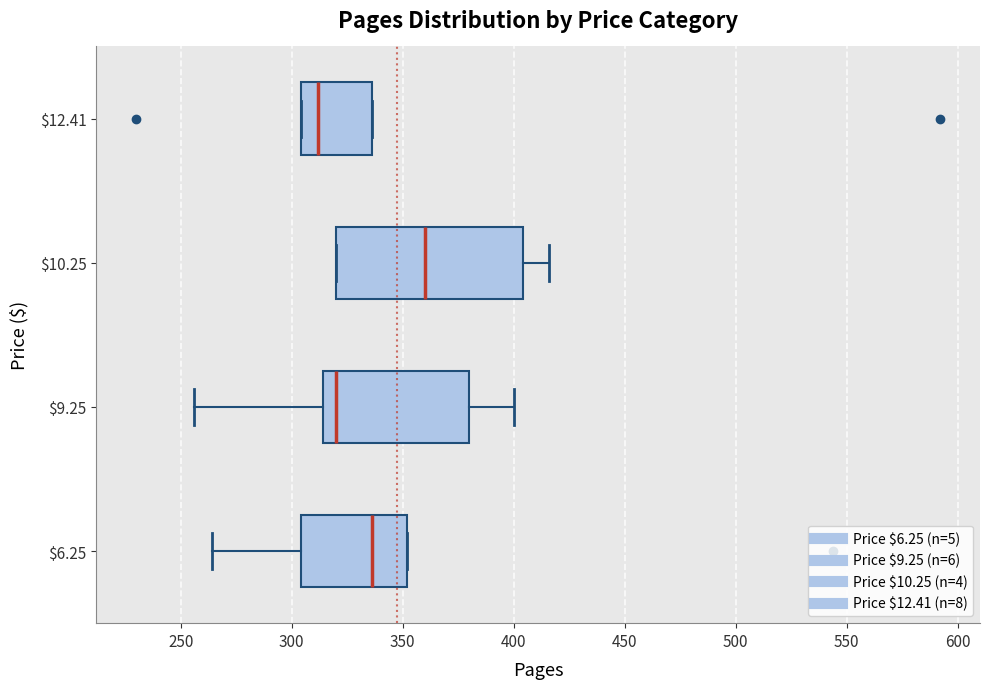

Reading bottom to top, transcribe this box plot: for each box, give where its median line is, the range the box spans, and where its two whiskers end, as read against the x-axis. The values are not printed on the chart, so give them approximately, as read against the axis.

$6.25: median 335, box 305 to 350, whiskers 265 to 350
$9.25: median 320, box 315 to 380, whiskers 255 to 400
$10.25: median 360, box 320 to 405, whiskers 320 to 415
$12.41: median 310, box 305 to 335, whiskers 305 to 335